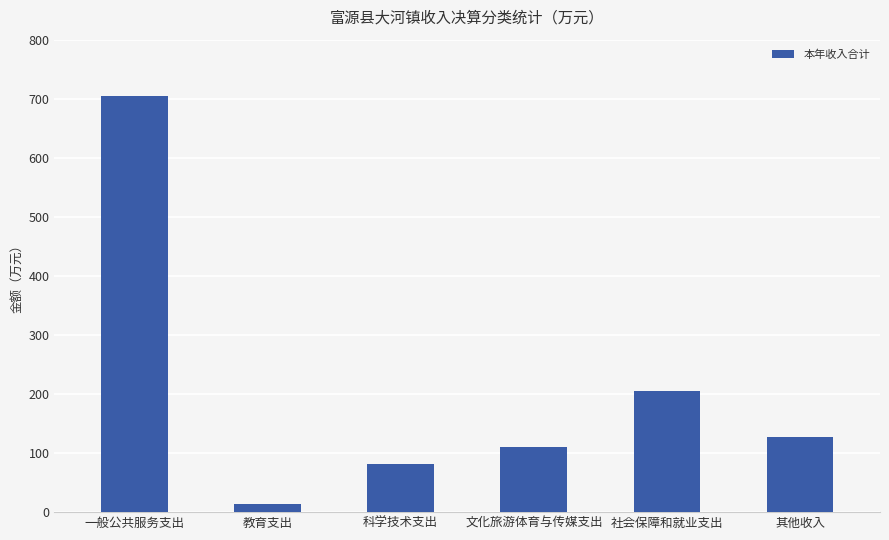

Which category has the highest value across all series?

一般公共服务支出